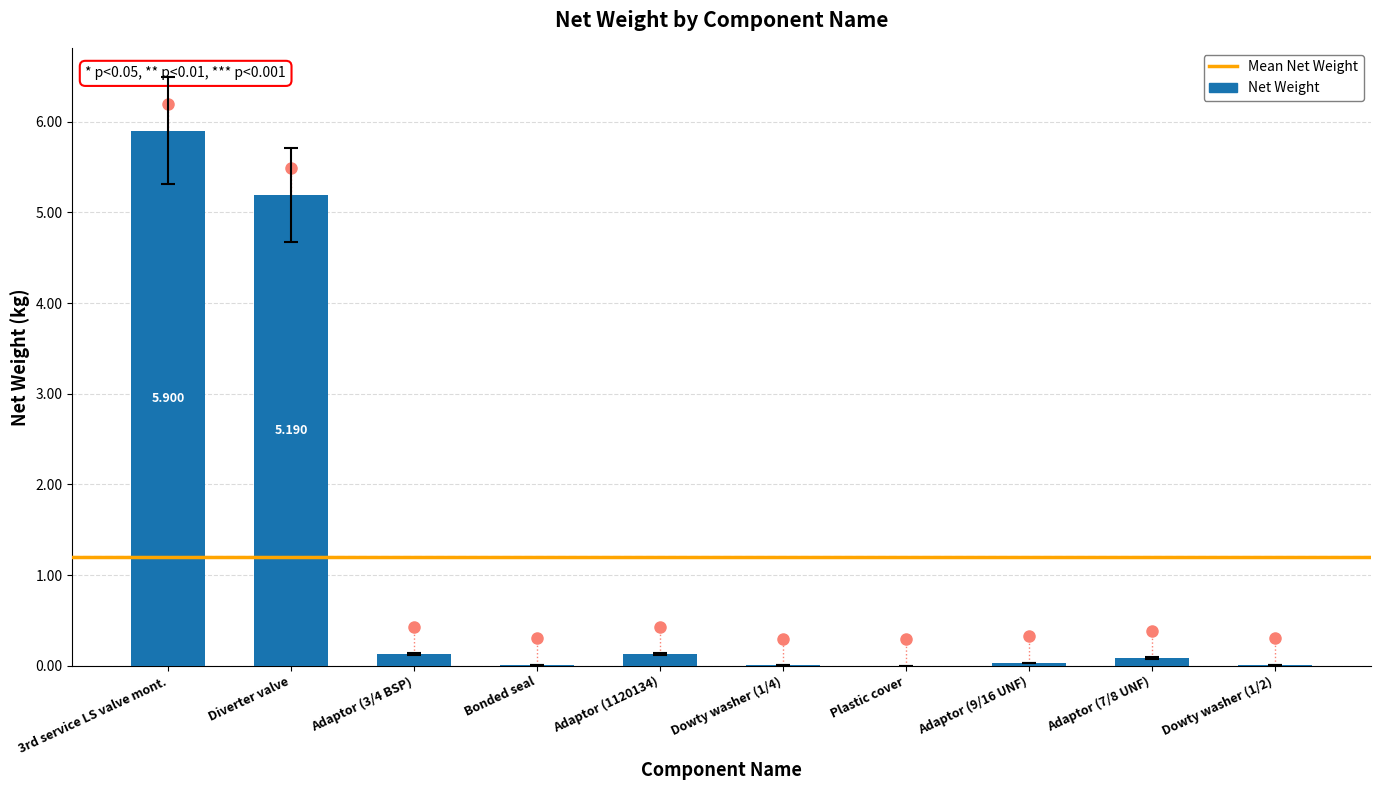

Between Diverter valve and Adaptor (7/8 UNF), which is larger?

Diverter valve